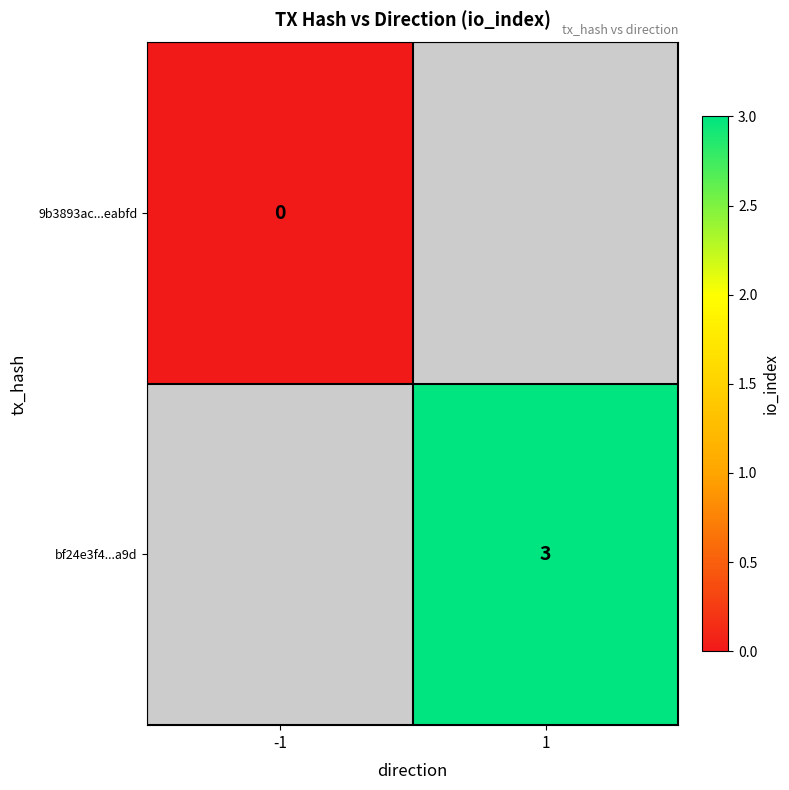

The bf24e3f4...a9d series shows 1 at 1. True or false?

False